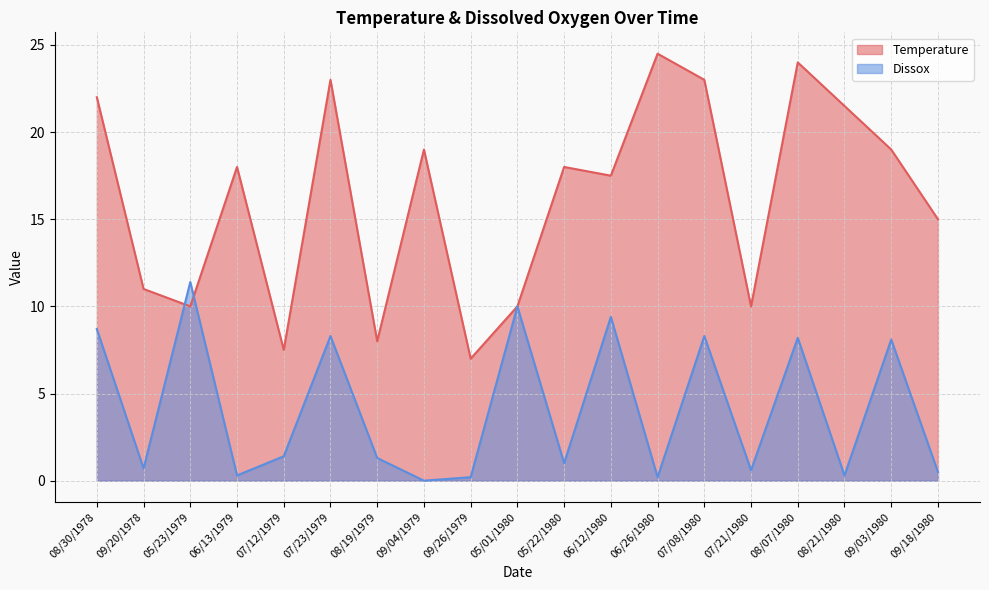

Reading right to left, what are all the values shown in this chart?

Temperature: 15.0	19.0	21.5	24.0	10.0	23.0	24.5	17.5	18.0	10.0	7.0	19.0	8.0	23.0	7.5	18.0	10.0	11.0	22.0
Dissox: 0.5	8.1	0.3	8.2	0.6	8.3	0.2	9.4	1.0	10.0	0.2	0.0	1.3	8.3	1.4	0.3	11.4	0.7	8.7